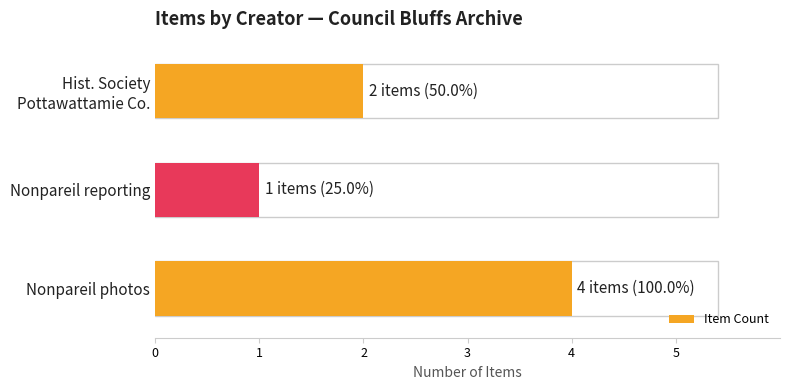

Reading bottom to top, list all the values displayed in this chart.

4	1	2